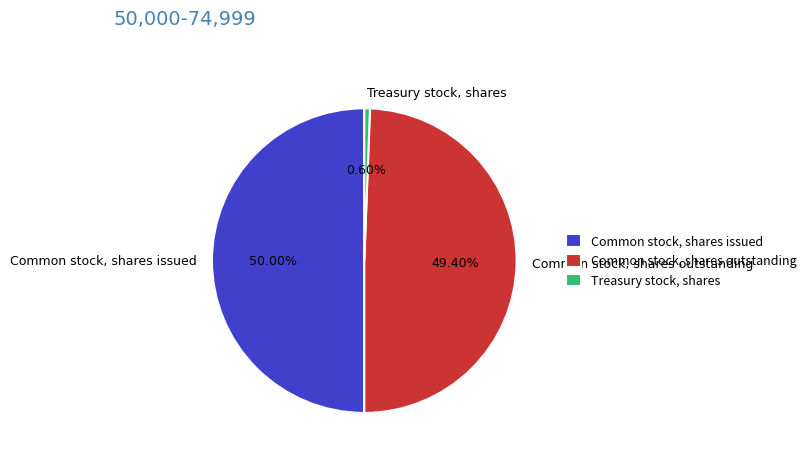

Rank the categories by value from lowest to highest.

Treasury stock, shares, Common stock, shares outstanding, Common stock, shares issued